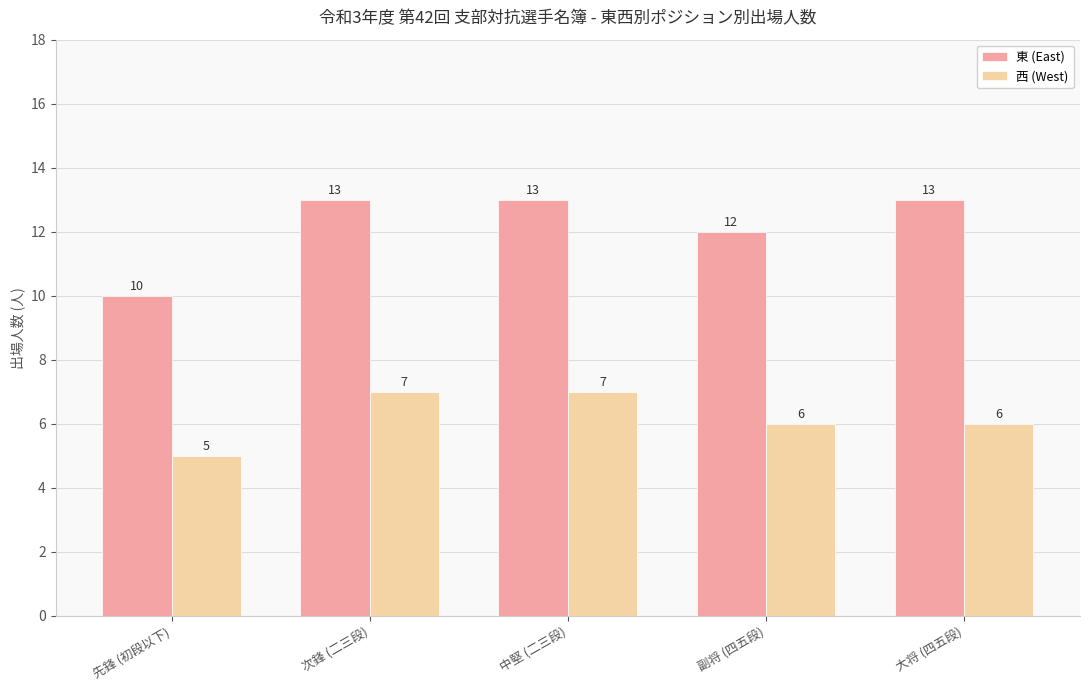

Reading left to right, extract all data points from this chart.

東 (East): 先鋒 (初段以下)=10	次鋒 (二三段)=13	中堅 (二三段)=13	副将 (四五段)=12	大将 (四五段)=13
西 (West): 先鋒 (初段以下)=5	次鋒 (二三段)=7	中堅 (二三段)=7	副将 (四五段)=6	大将 (四五段)=6